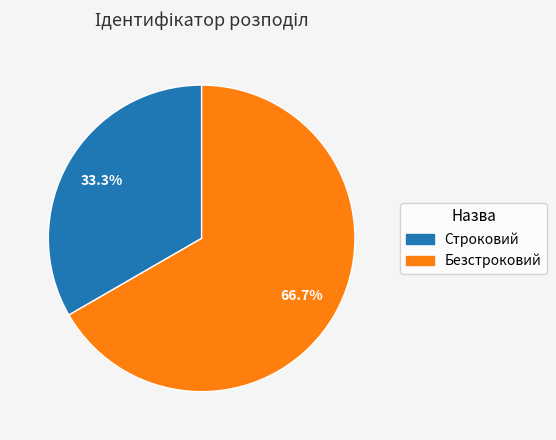

Rank the categories by value from highest to lowest.

Безстроковий, Строковий